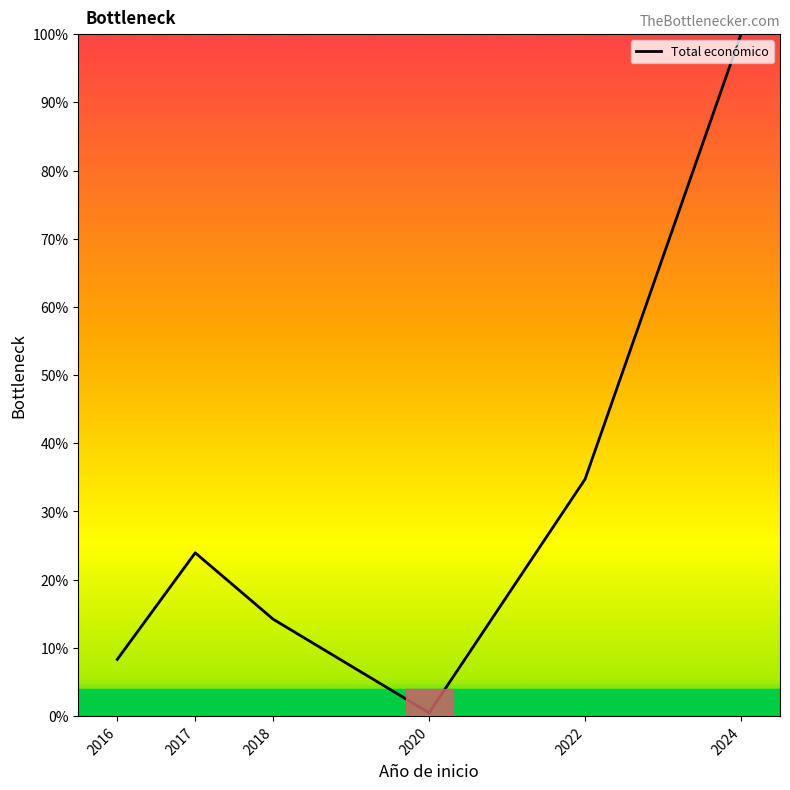

List the labels in order of value, smallest first.

2020, 2016, 2018, 2017, 2022, 2024